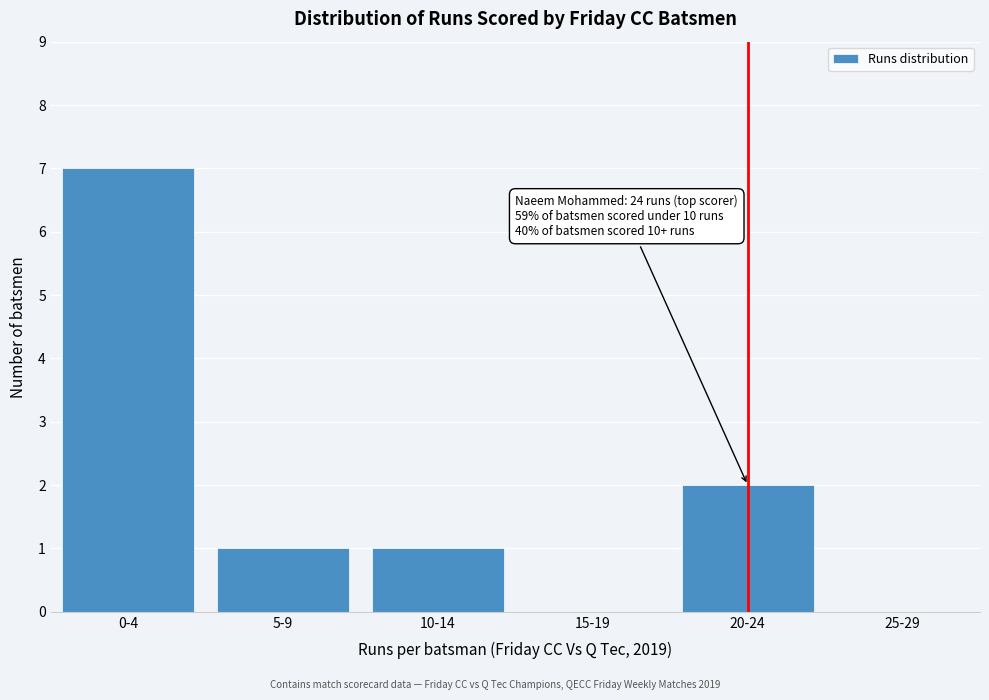

Reading left to right, list all the values displayed in this chart.

0-4=7	5-9=1	10-14=1	15-19=0	20-24=2	25-29=0